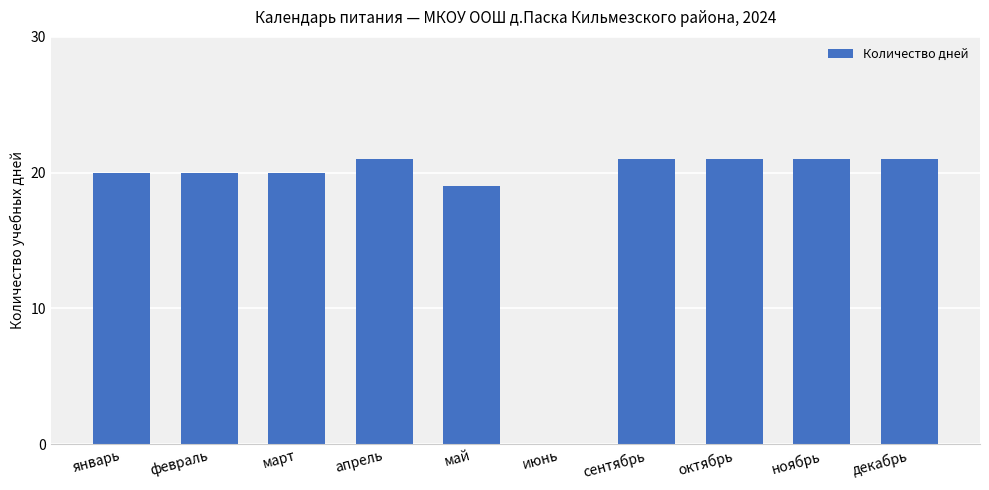

How many series are shown in this chart?

1